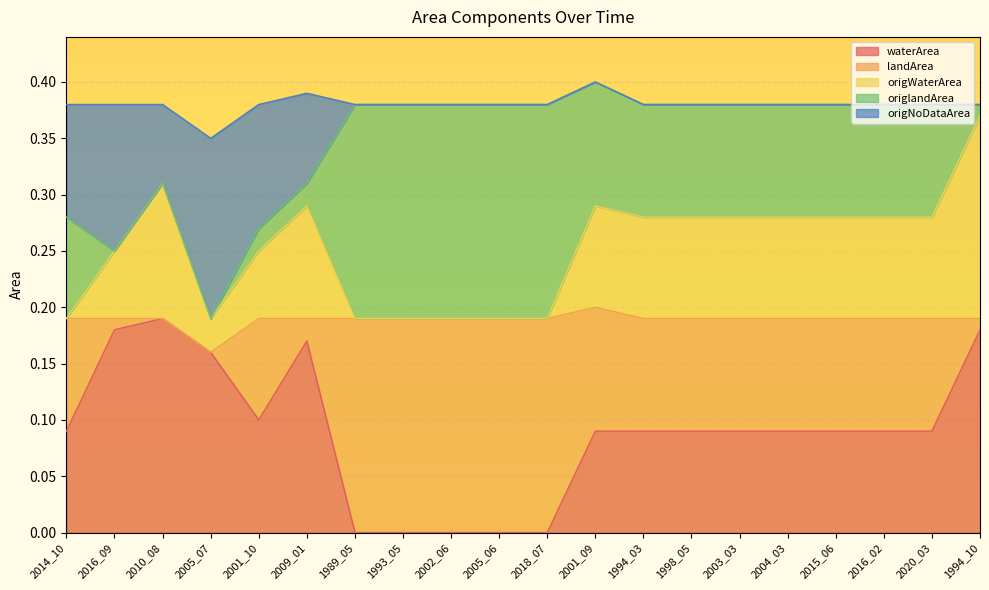

What is the difference between the maximum and minimum values in the origWaterArea series?

0.2